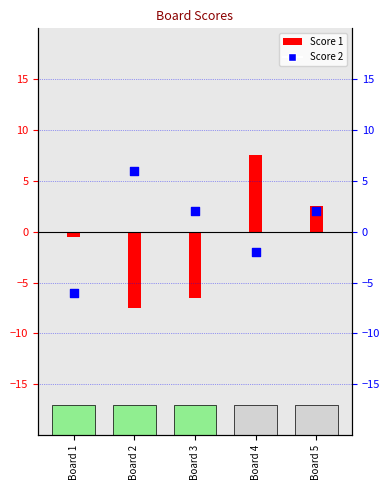

Which series has the largest Y range (max minus min)?

Score 1